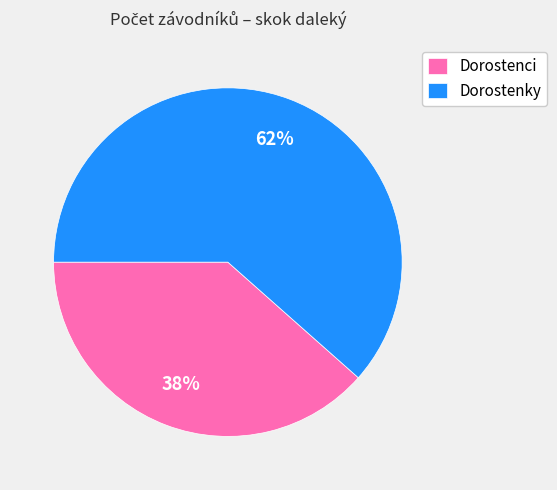

What is the largest slice in the pie chart?

Dorostenky